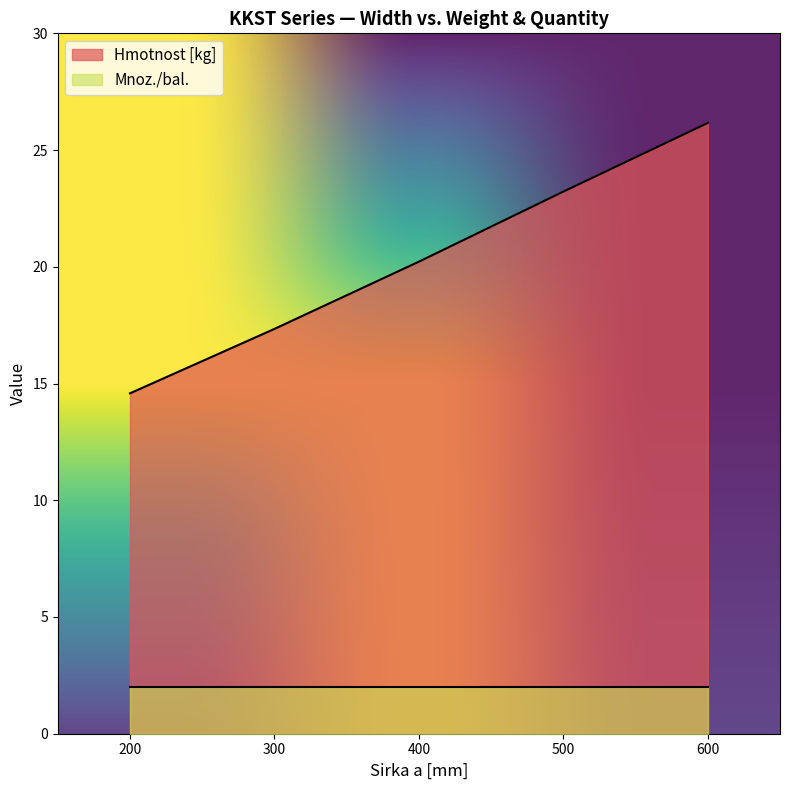

Reading right to left, transcribe all the data shown in this chart.

600=26.2	500=23.2	400=20.2	300=17.3	200=14.6